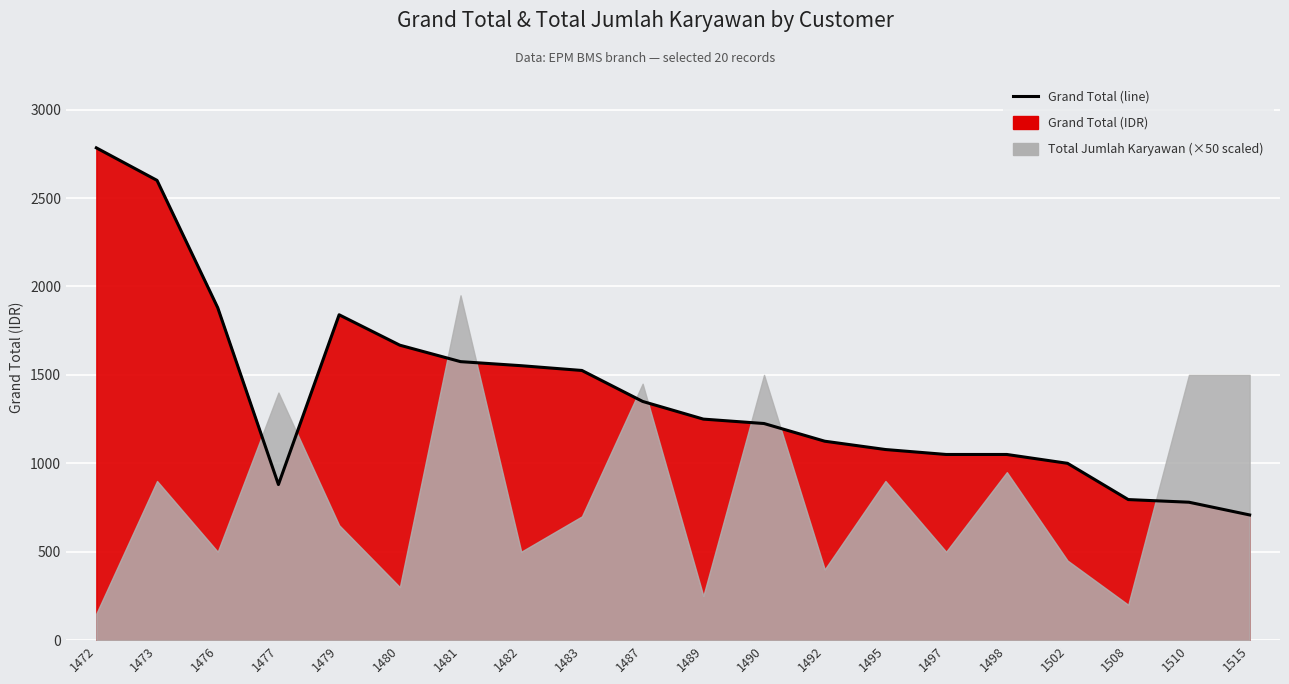

How many points are higher than both their immediate neighbors (excluding endpoints)?

1